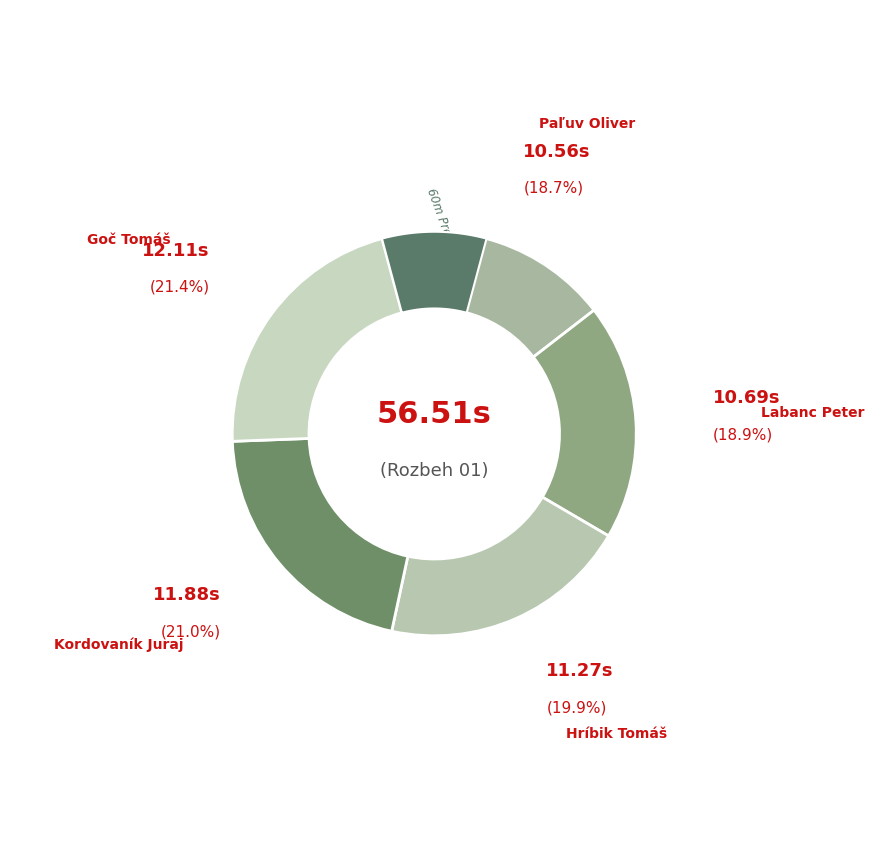

To the nearest percent, what is the combined percentage of Kordovaník Juraj and Goč Tomáš?

42%